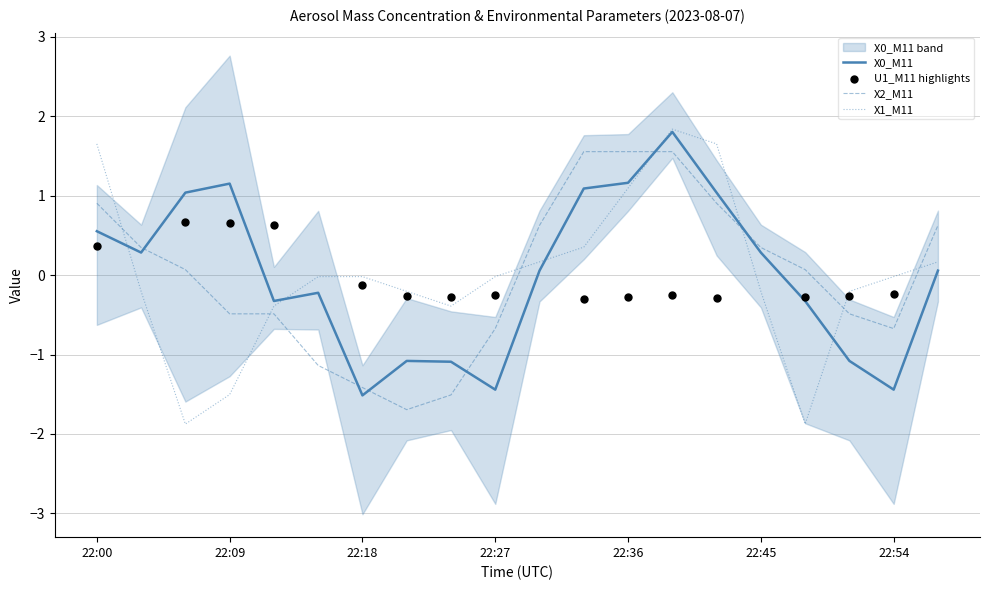

Which series has the largest total across all categories?

X0_M11